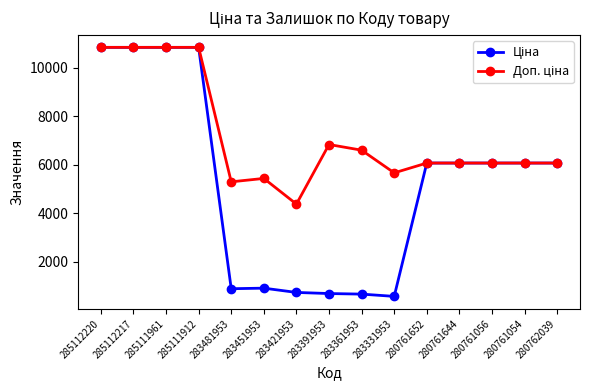

What is the label of the 13th point from the right?

285111961